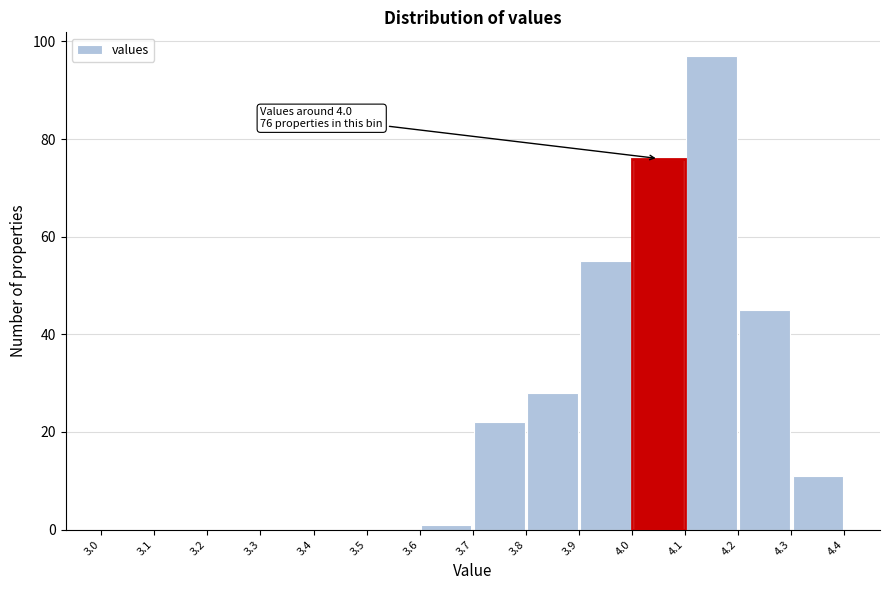

Which range on the x-axis has the tallest bar?

4.1 to 4.2